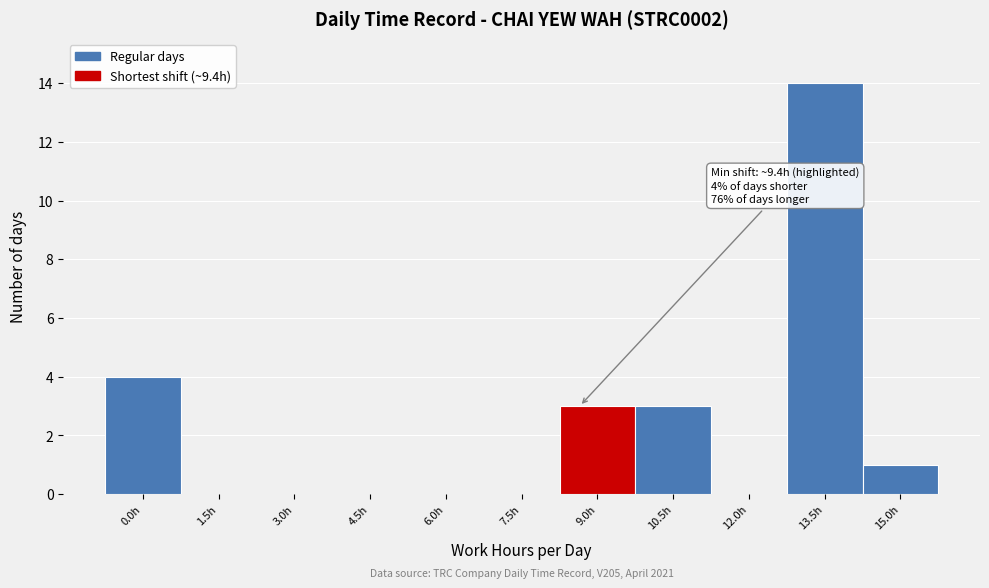

Reading left to right, transcribe all the data shown in this chart.

0.0h=4	1.5h=0	3.0h=0	4.5h=0	6.0h=0	7.5h=0	9.0h=3	10.5h=3	12.0h=0	13.5h=14	15.0h=1